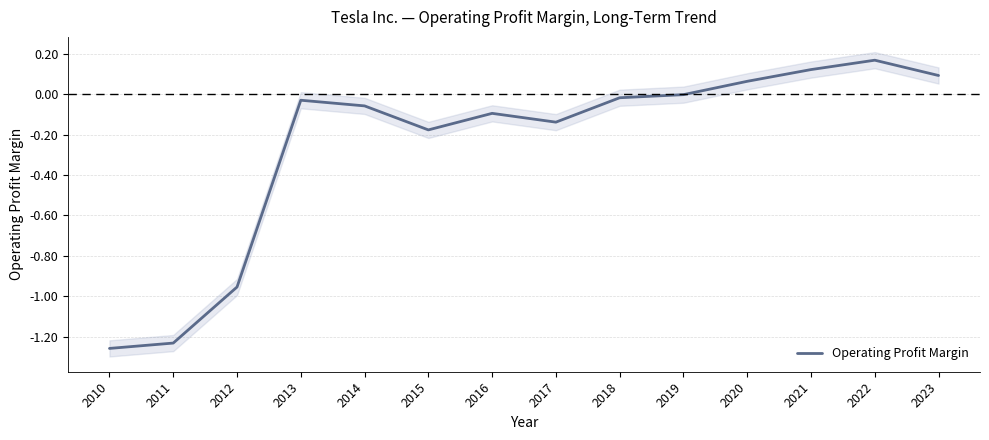

Does the chart display data point markers on the line(s)?

No